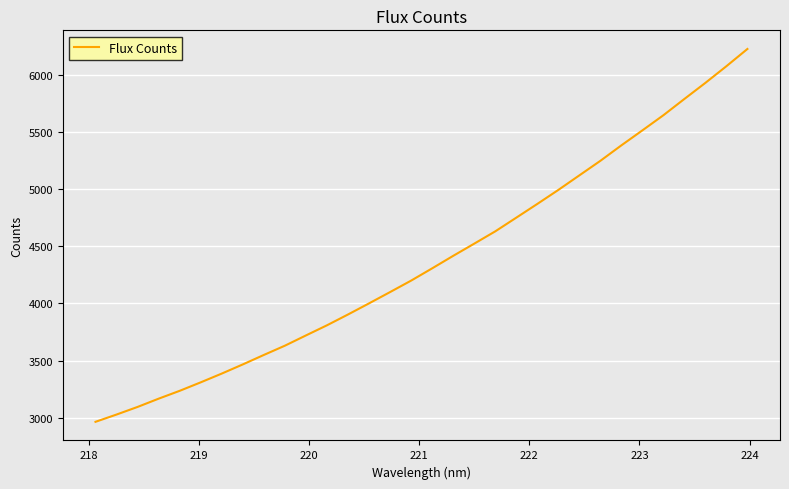

What is the difference between the maximum and minimum values?

3263.3